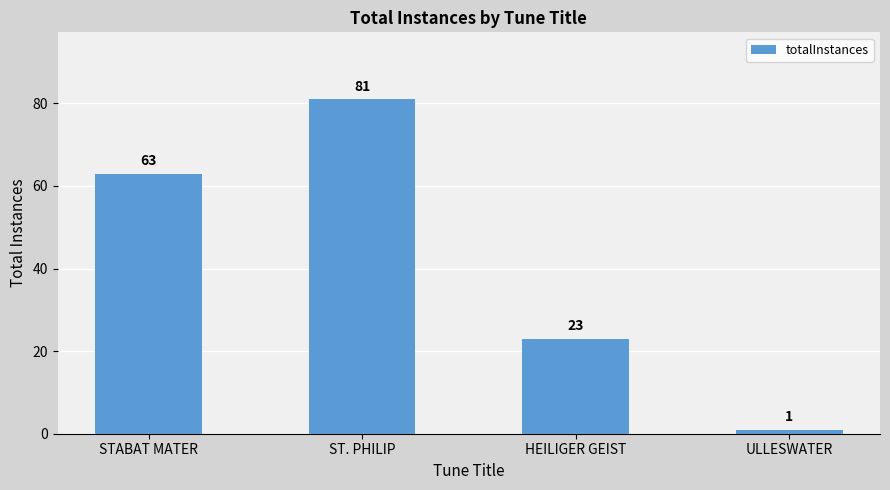

Which category has the lowest value across all series?

ULLESWATER